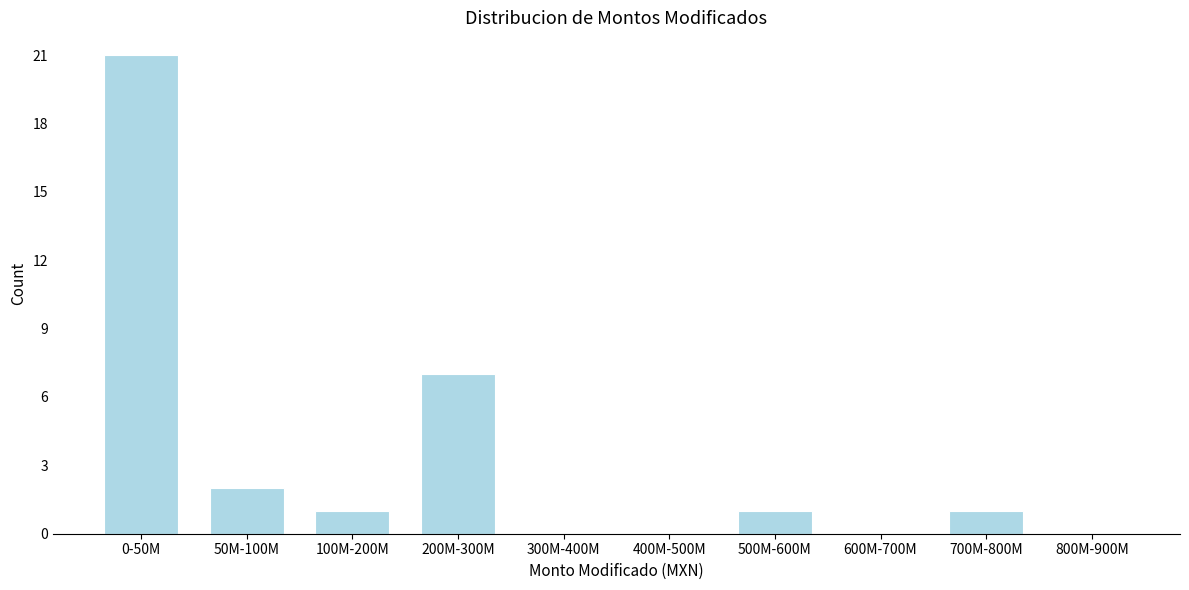

Reading left to right, what are all the values shown in this chart?

0-50M=21	50M-100M=2	100M-200M=1	200M-300M=7	300M-400M=0	400M-500M=0	500M-600M=1	600M-700M=0	700M-800M=1	800M-900M=0